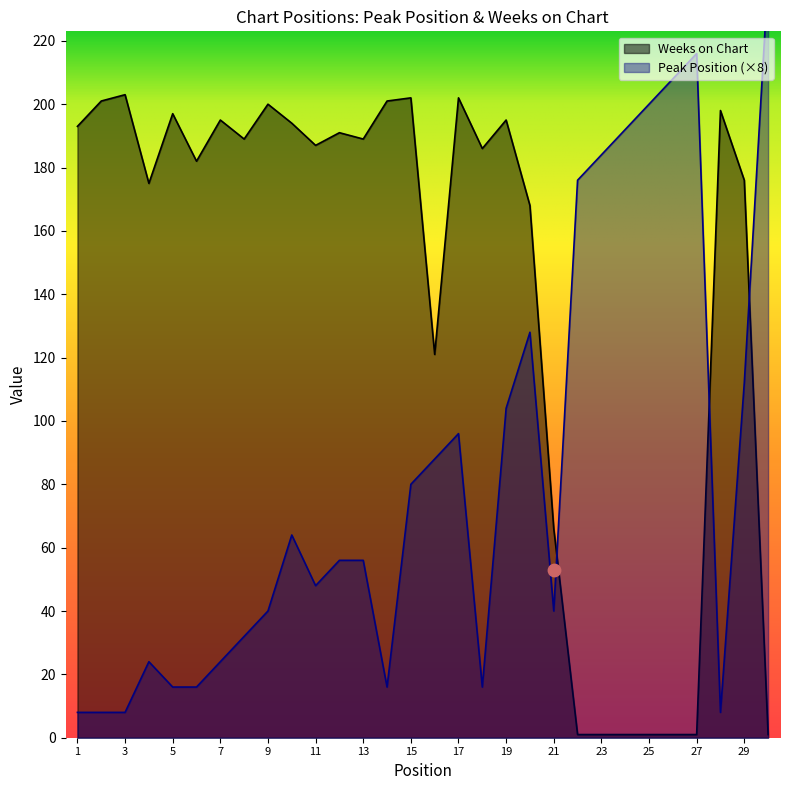

Which series has the largest total across all categories?

Weeks on Chart